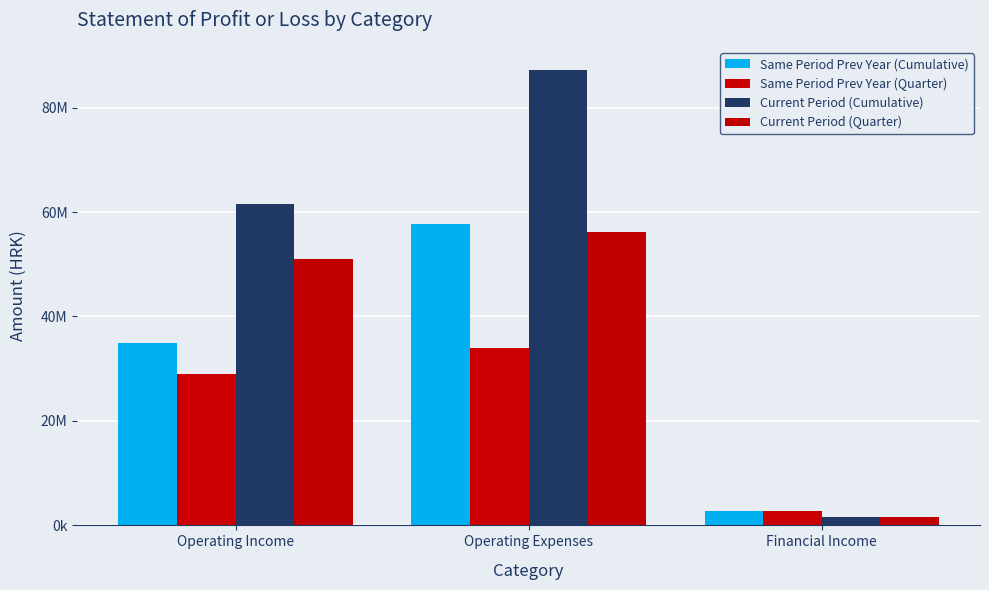

List the series in order of their overall mean, lowest first.

Same Period Prev Year (Quarter), Same Period Prev Year (Cumulative), Current Period (Quarter), Current Period (Cumulative)